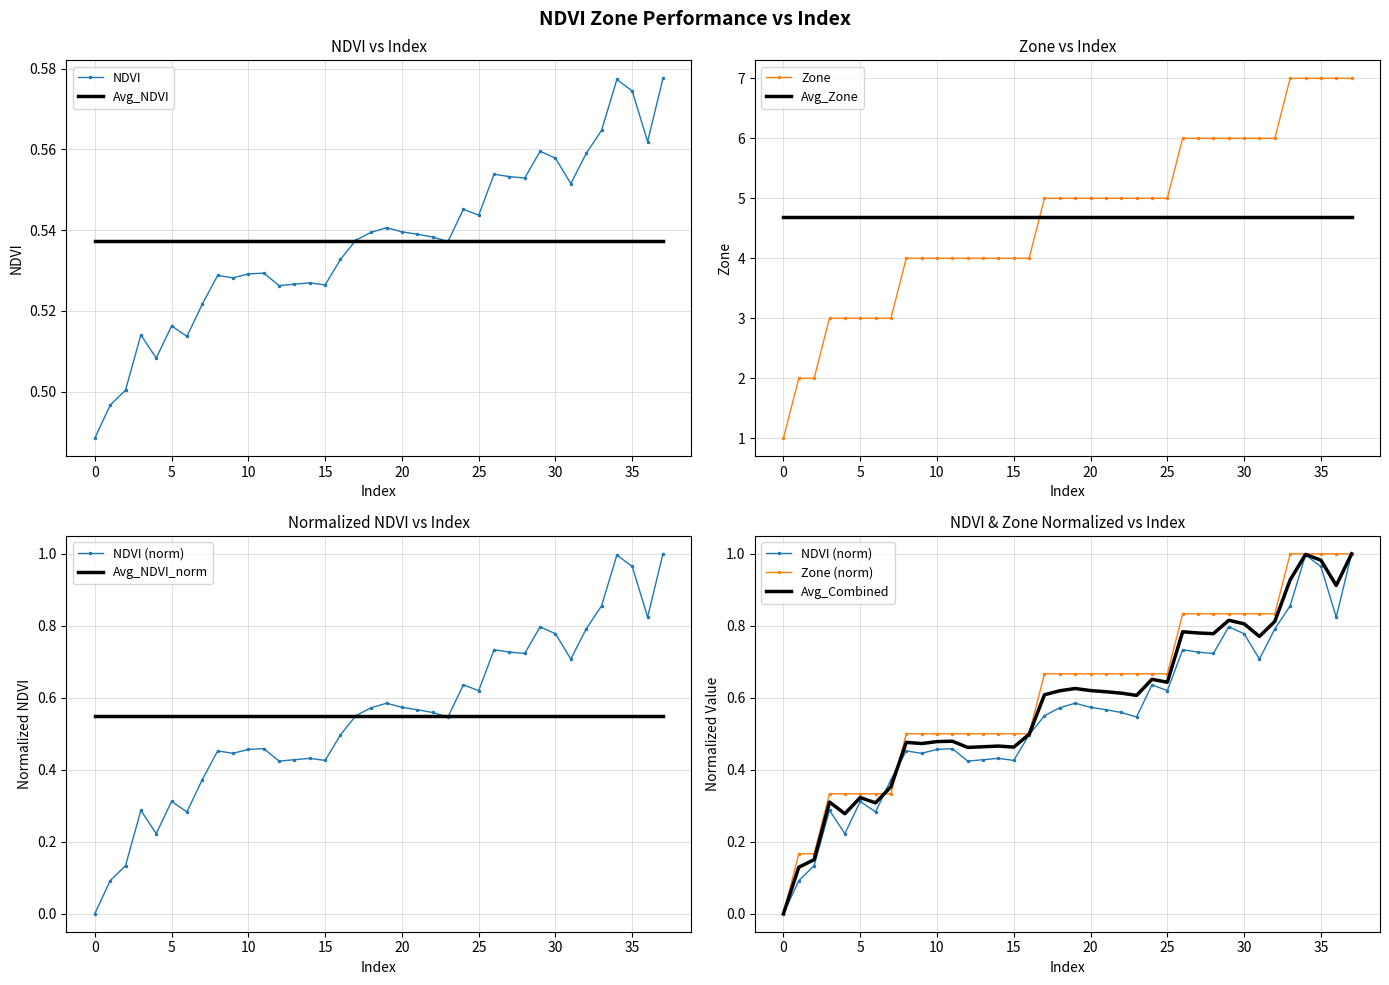

What is the maximum value for Zone?

7.0